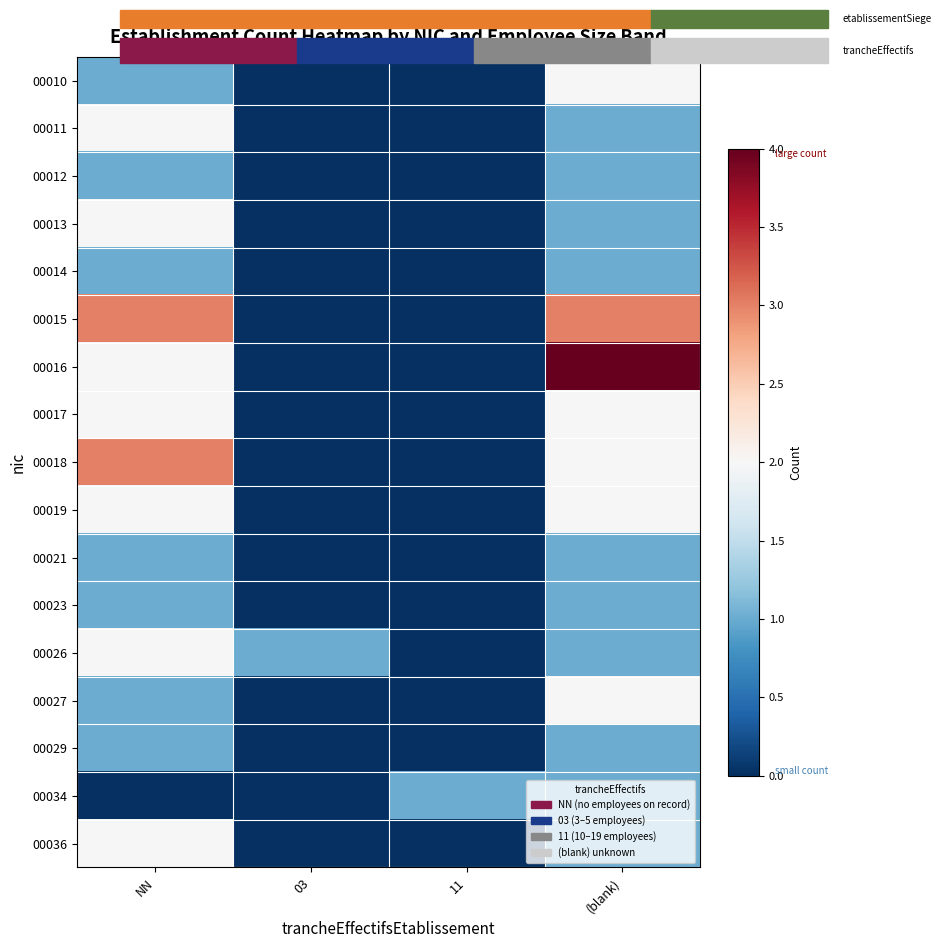

What is the difference between the highest and lowest values at 03?

1